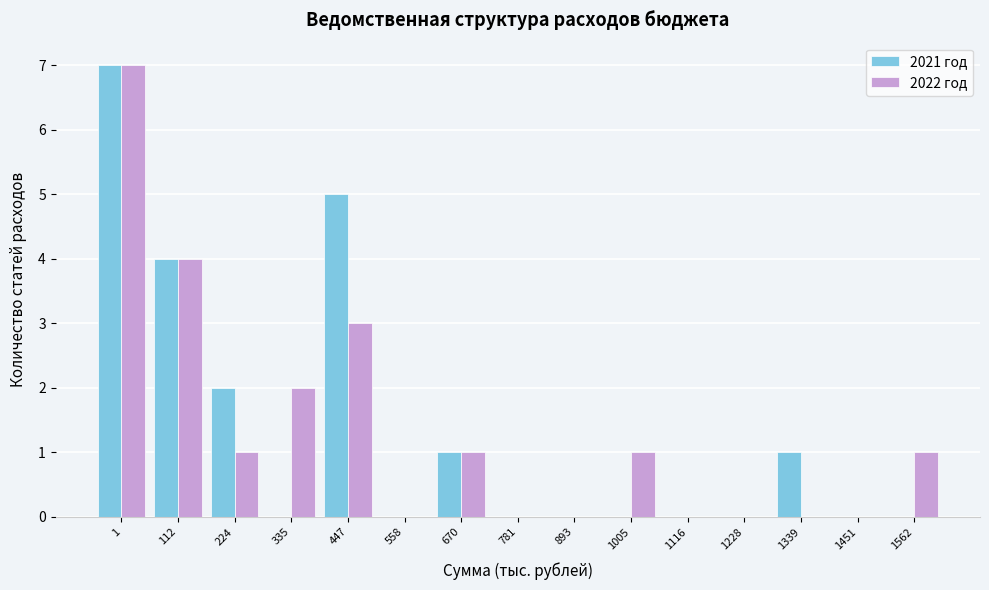

Reading left to right, extract all data points from this chart.

2021 год: 1=7	112=4	224=2	335=0	447=5	558=0	670=1	781=0	893=0	1005=0	1116=0	1228=0	1339=1	1451=0	1562=0
2022 год: 1=7	112=4	224=1	335=2	447=3	558=0	670=1	781=0	893=0	1005=1	1116=0	1228=0	1339=0	1451=0	1562=1